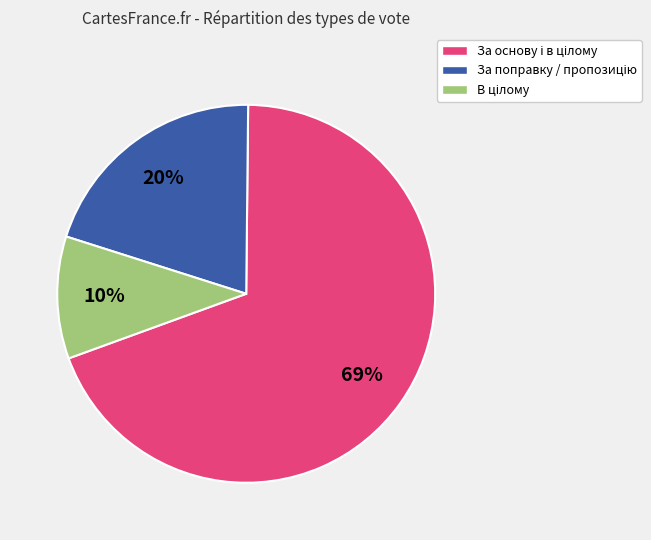

To the nearest percent, what is the average slice percentage?

33%